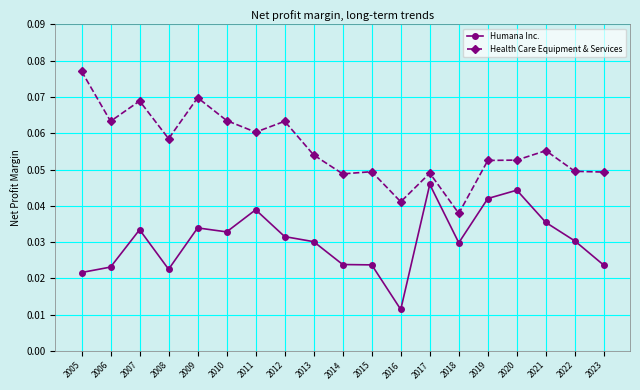

True or false: Humana Inc. has more than 2 interior local peaks.

True